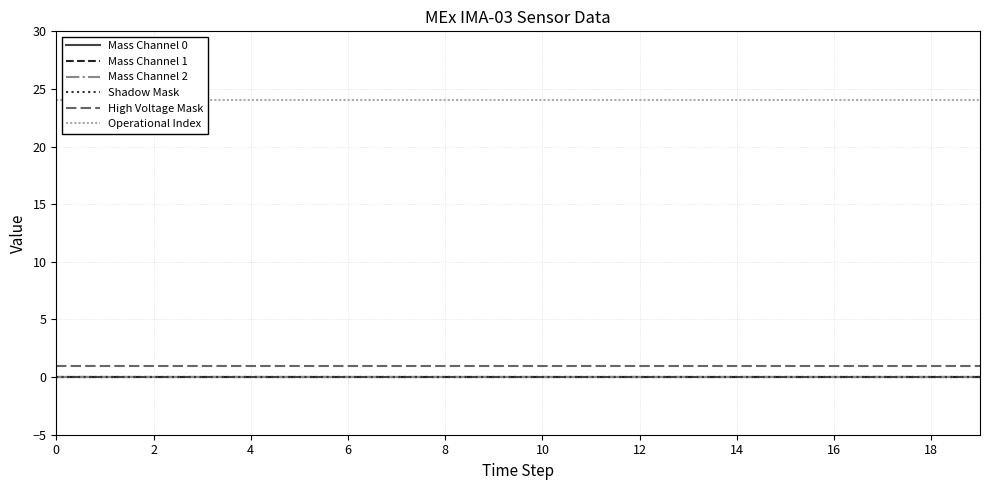

True or false: High Voltage Mask and Mass Channel 2 cross at least once.

False